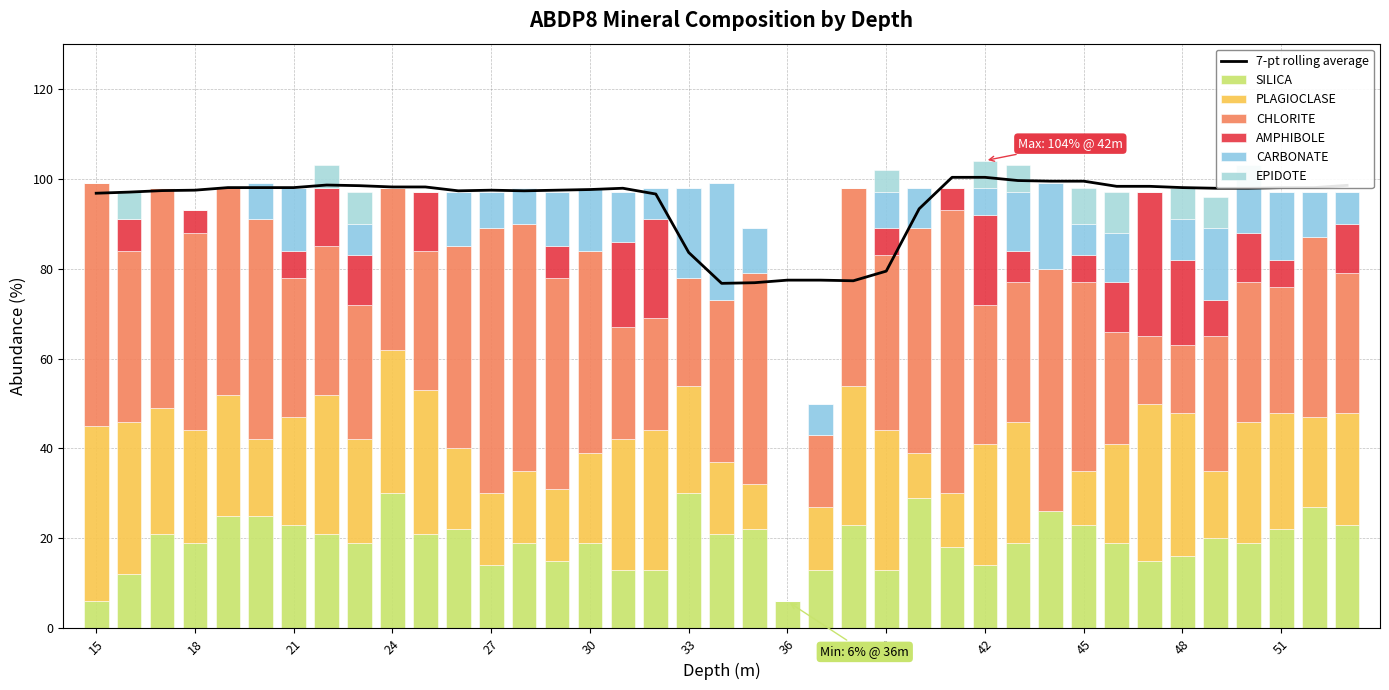

The value of EPIDOTE at 39 is 2. True or false?

False